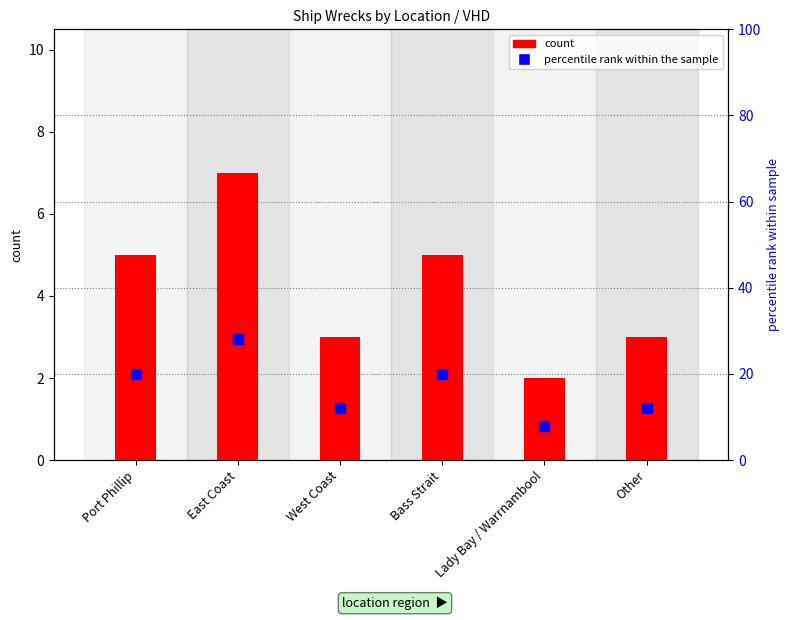

Which series has the largest total across all categories?

percentile rank within the sample